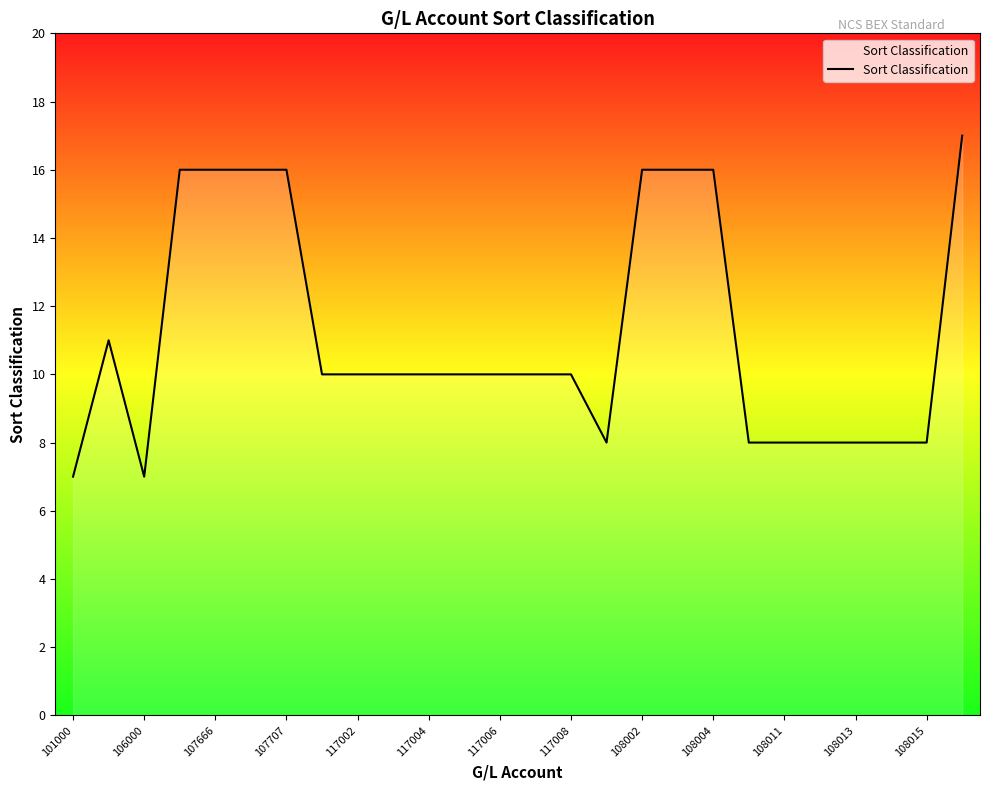

What is the average value?

11